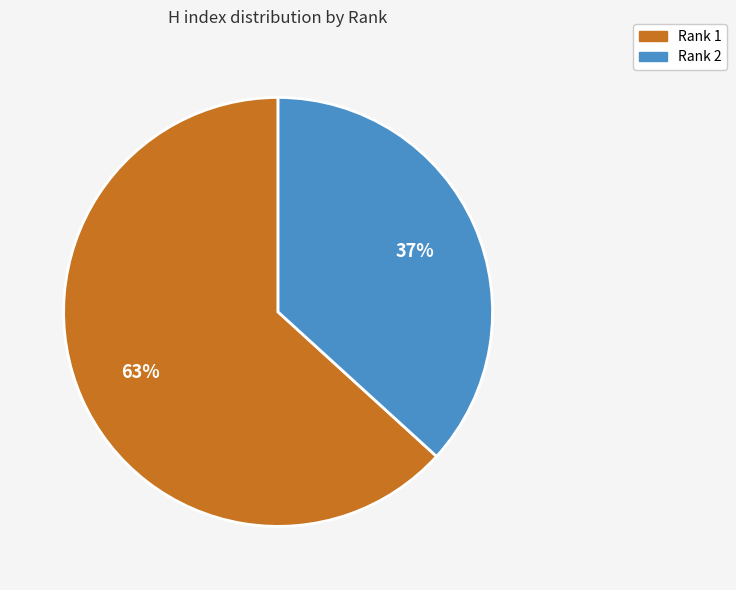

To the nearest percent, what is the combined percentage of Rank 1 and Rank 2?

100%